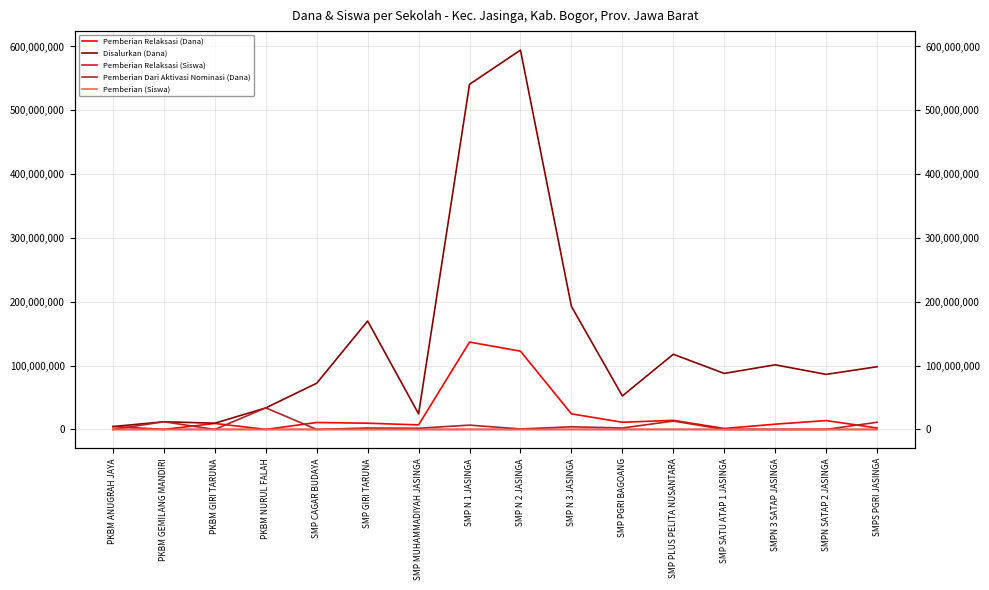

Which series has the largest total across all categories?

Disalurkan (Dana)